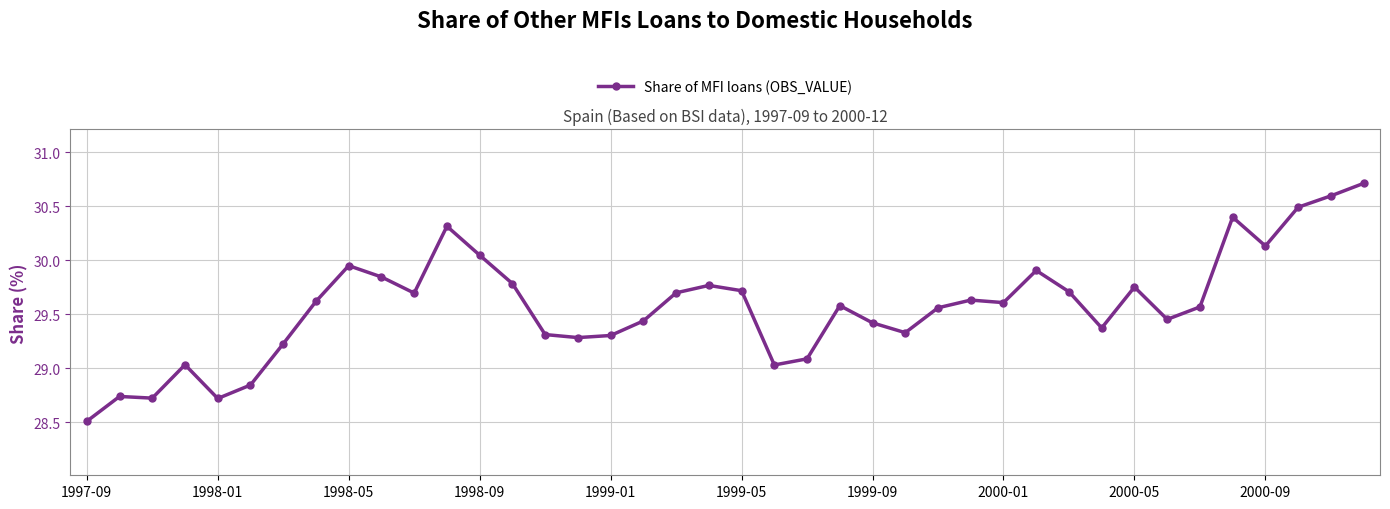

What is the value of the 21st point from the left?

29.7